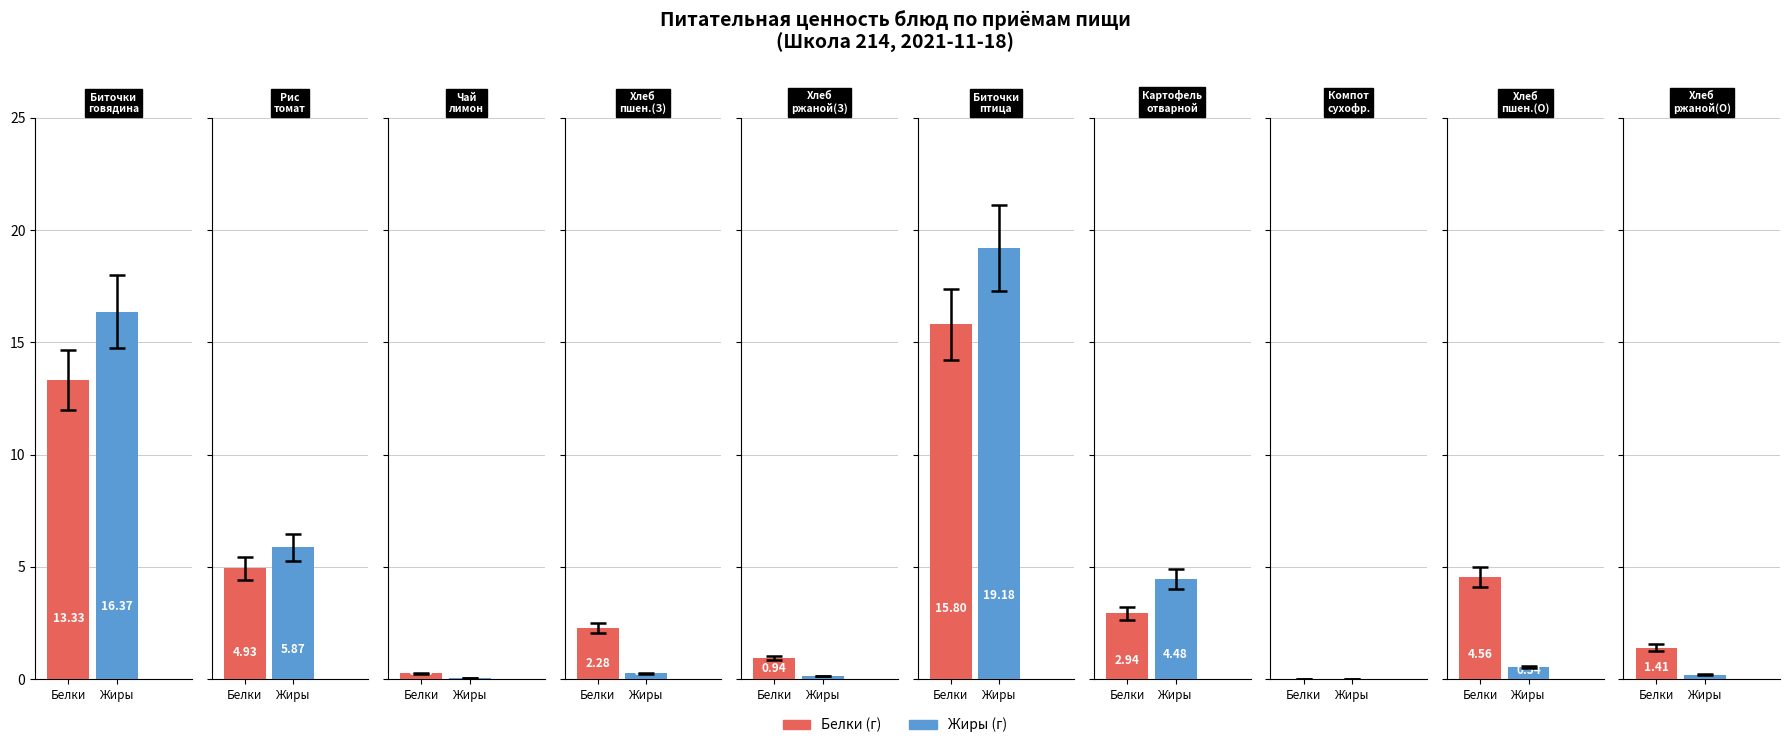

Which series has the largest total across all categories?

Жиры